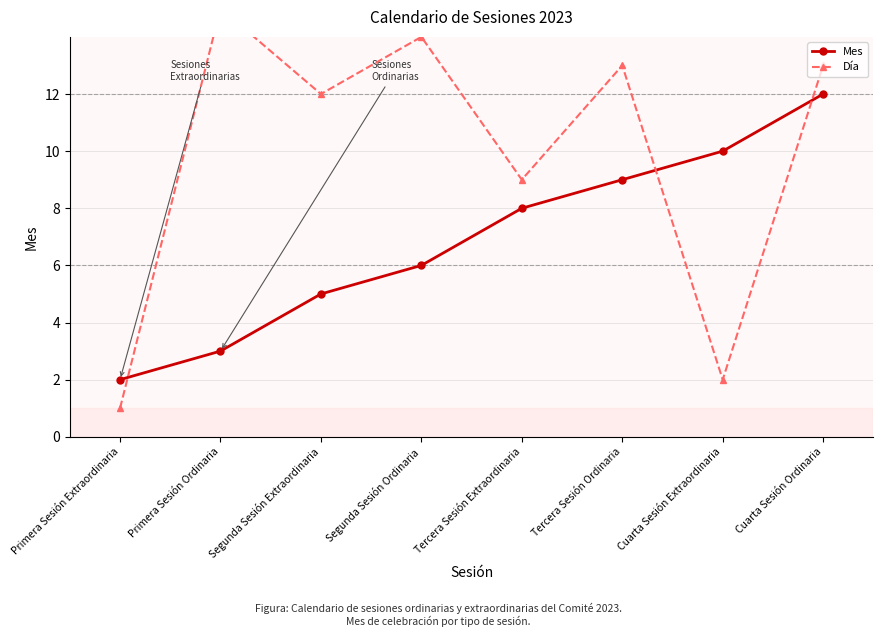

Does the chart have visible grid lines?

Yes